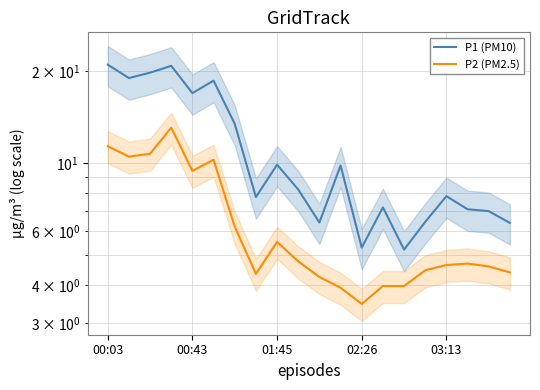

Which category has the lowest value in the P1 (PM10) series?

14